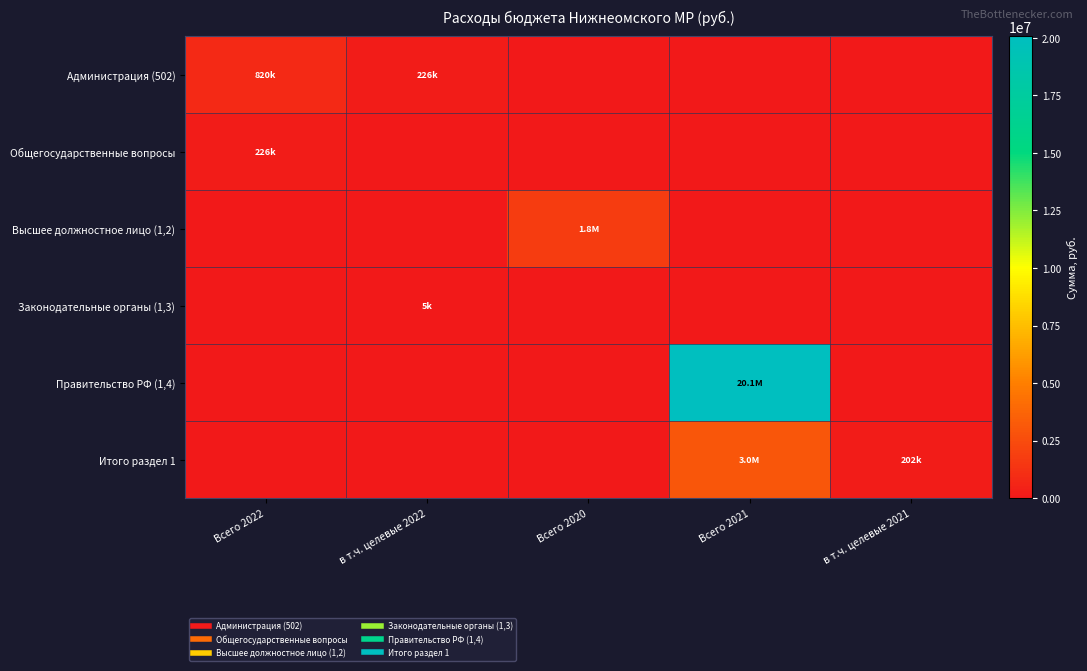

Which series has the largest range (max minus min)?

Правительство РФ (1,4)